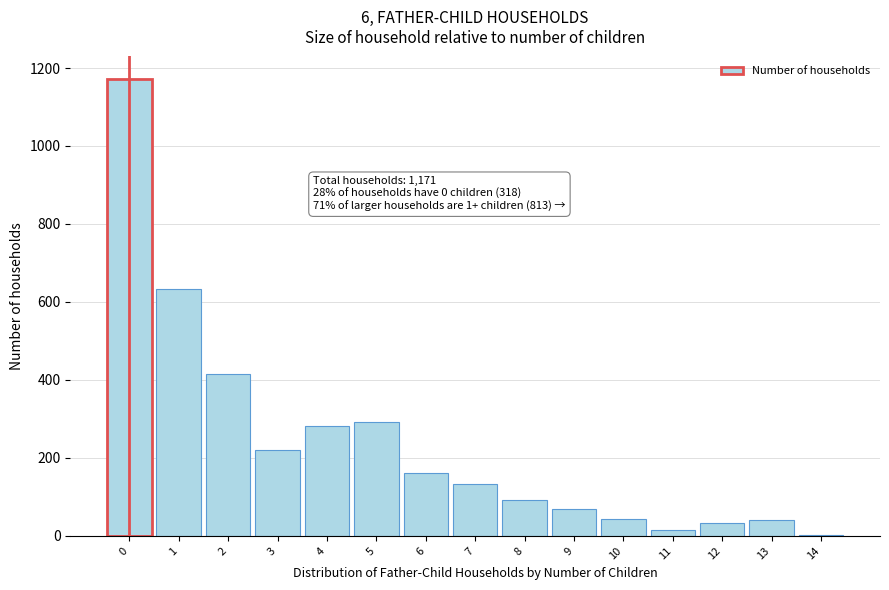

What is the ratio of the value at 7 to the value at 9?

2.0